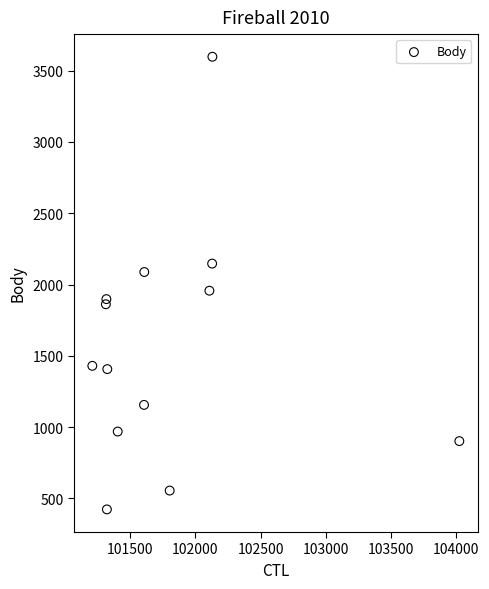

What is the range of X values (max minus min)?

2818